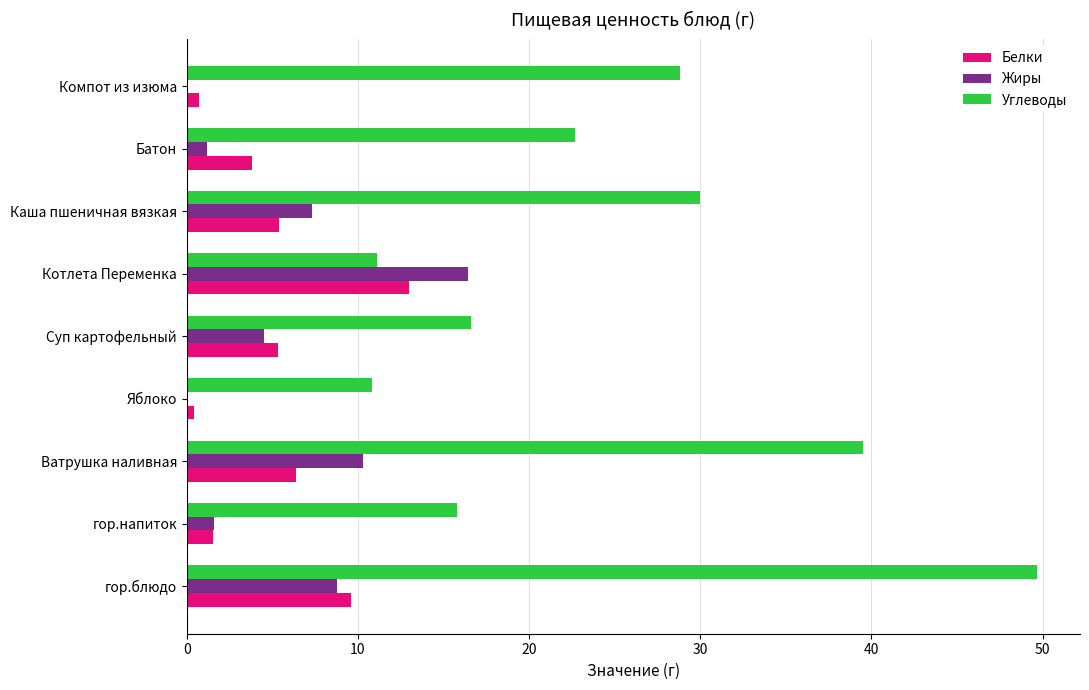

At which label does Белки reach its peak?

Котлета Переменка